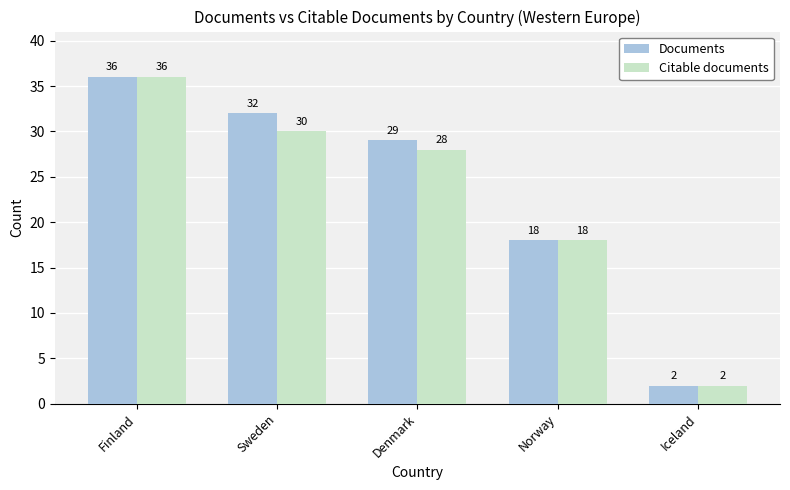

Reading left to right, list all the values displayed in this chart.

Documents: Finland=36	Sweden=32	Denmark=29	Norway=18	Iceland=2
Citable documents: Finland=36	Sweden=30	Denmark=28	Norway=18	Iceland=2